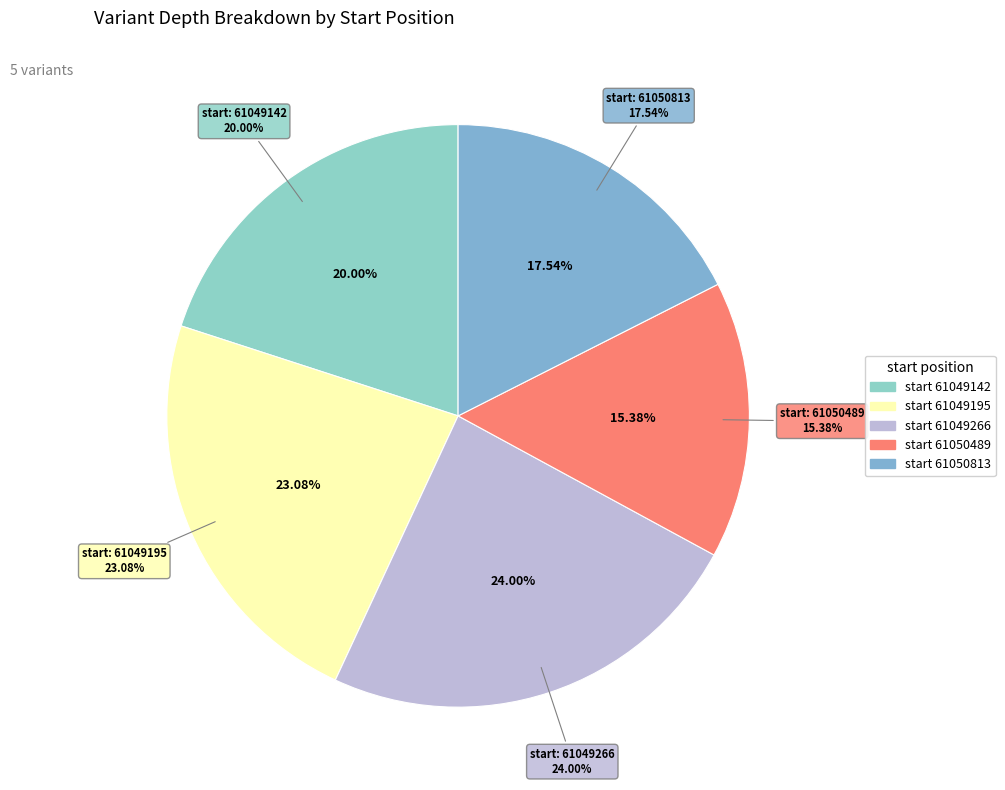

Is it true that 61049142 is 20% of the pie?

True